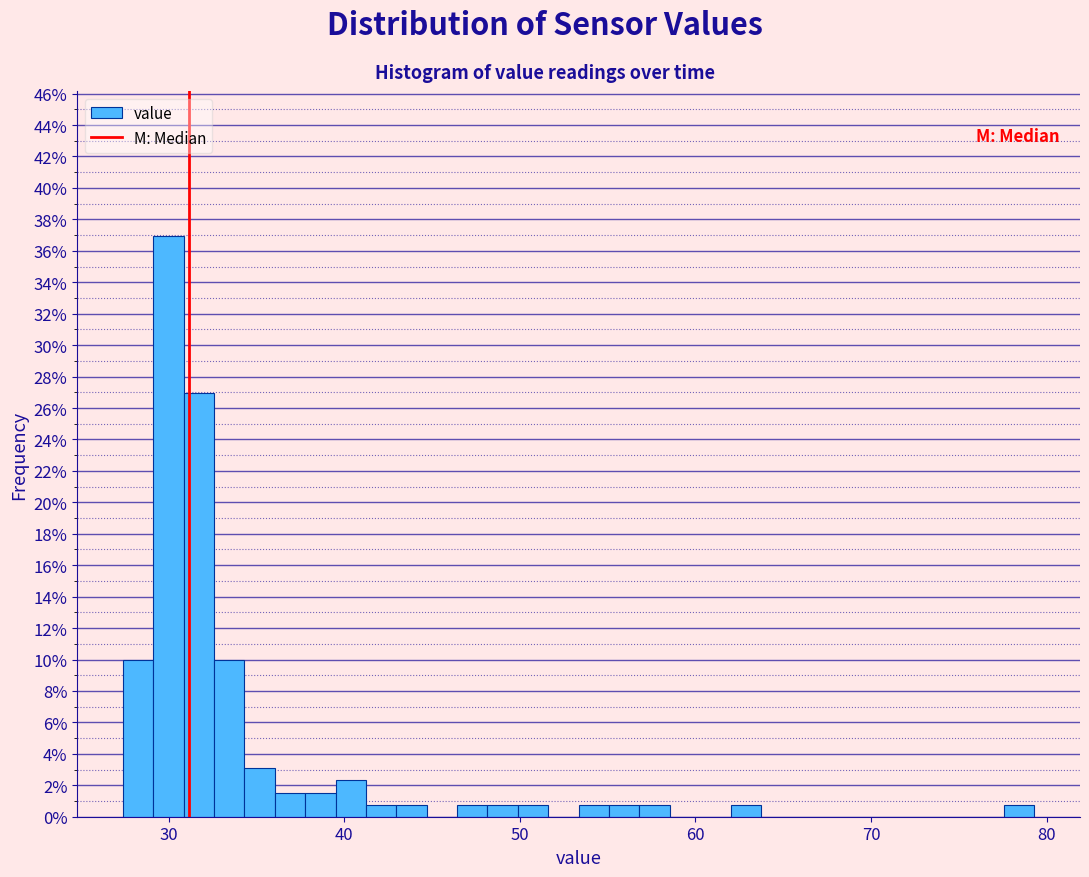

Read against the x-axis, roughly where is the centre of the tallest bar?

30